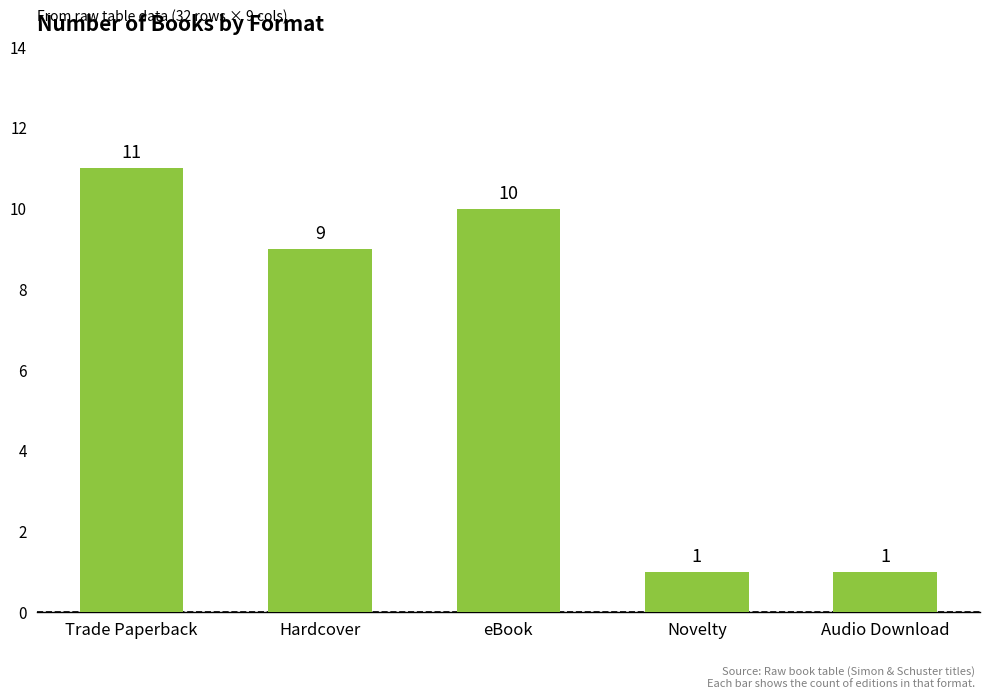

What position from the left is Trade Paperback?

1